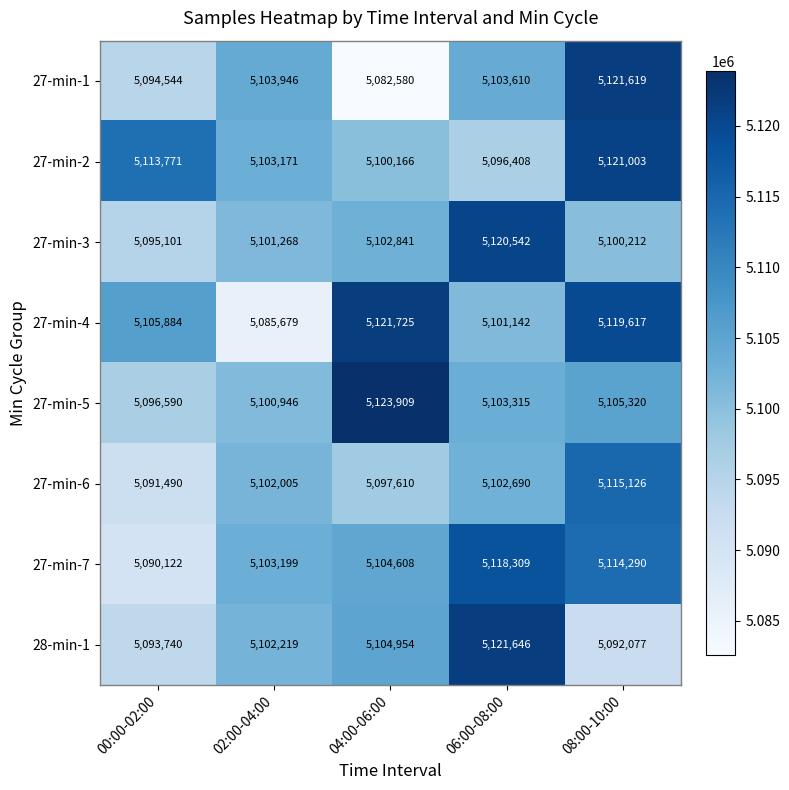

List the series in order of their peak value, lowest first.

27-min-6, 27-min-7, 27-min-3, 27-min-2, 27-min-1, 28-min-1, 27-min-4, 27-min-5